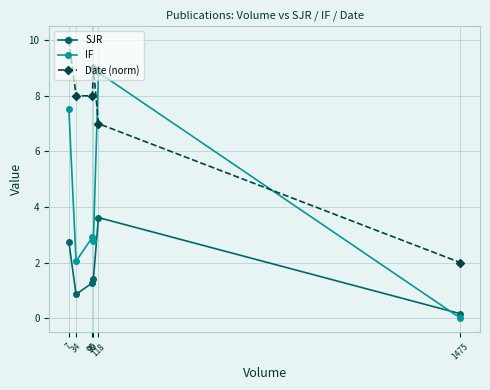

At which label is Date (norm) closest to 6?

118